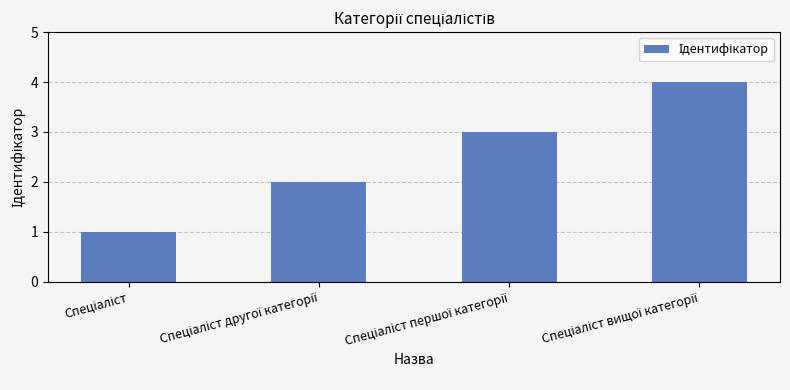

Reading left to right, list all the values displayed in this chart.

1	2	3	4